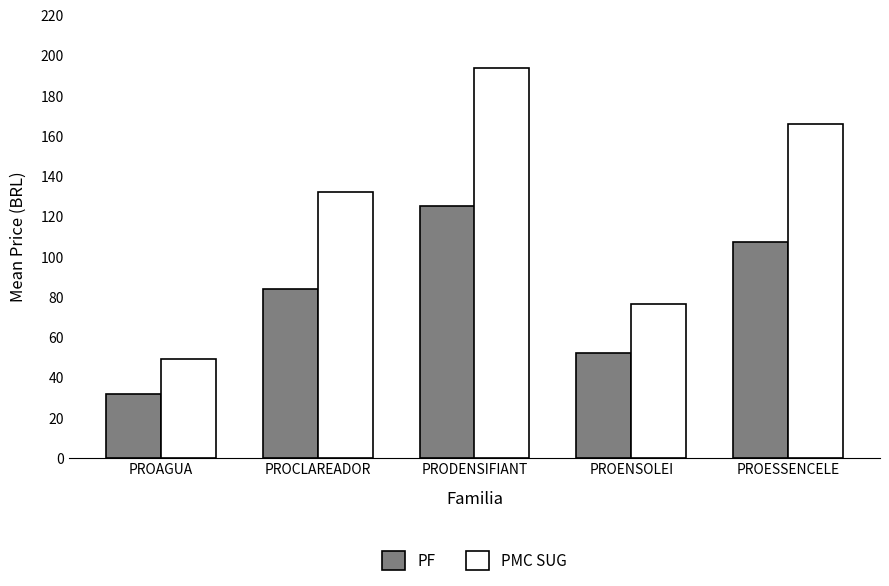

Does the chart contain stacked bars?

No